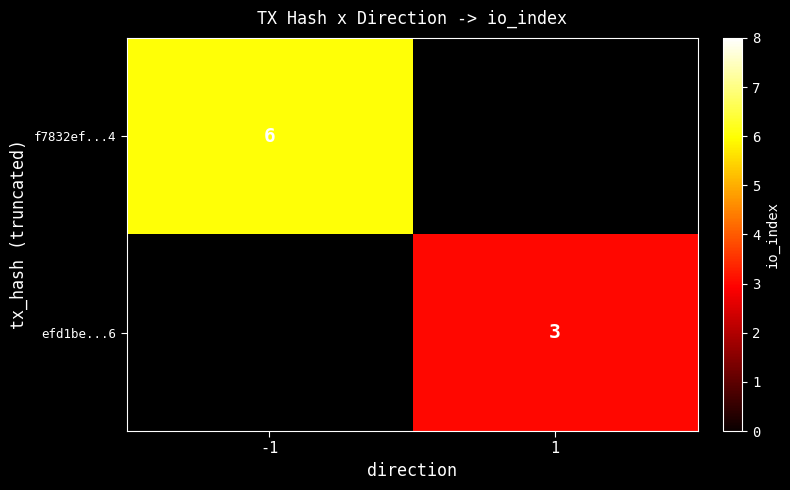

How many series are shown in this chart?

2